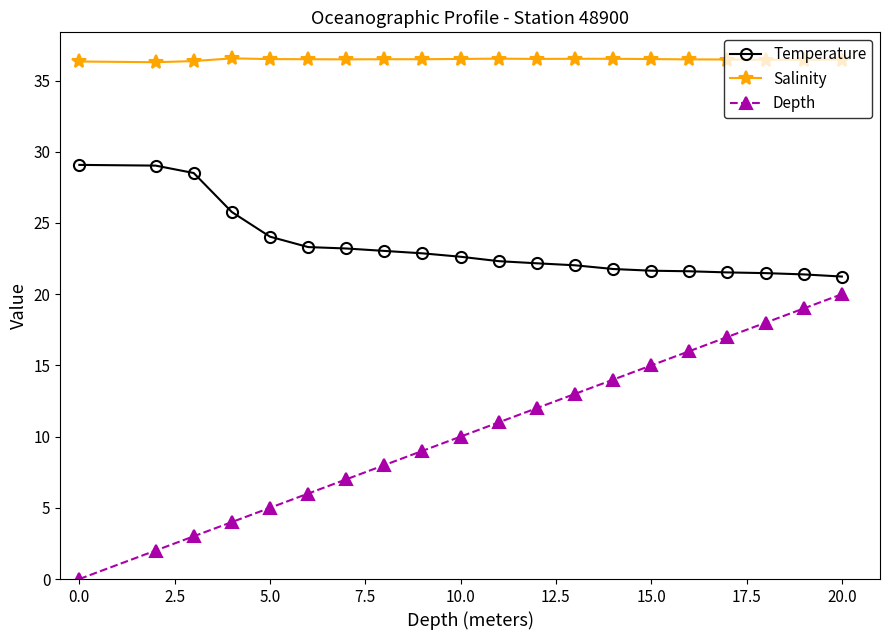

What is the lowest value of the Salinity series?

36.3